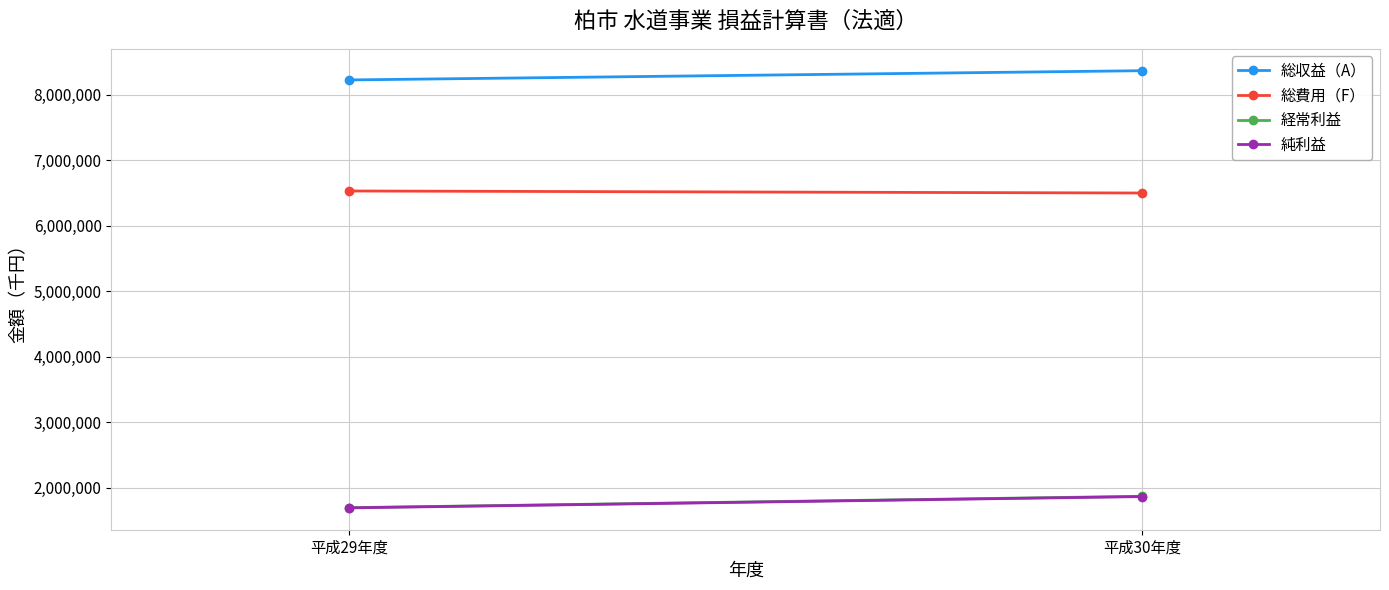

At which category is the sum across all series the highest?

平成30年度